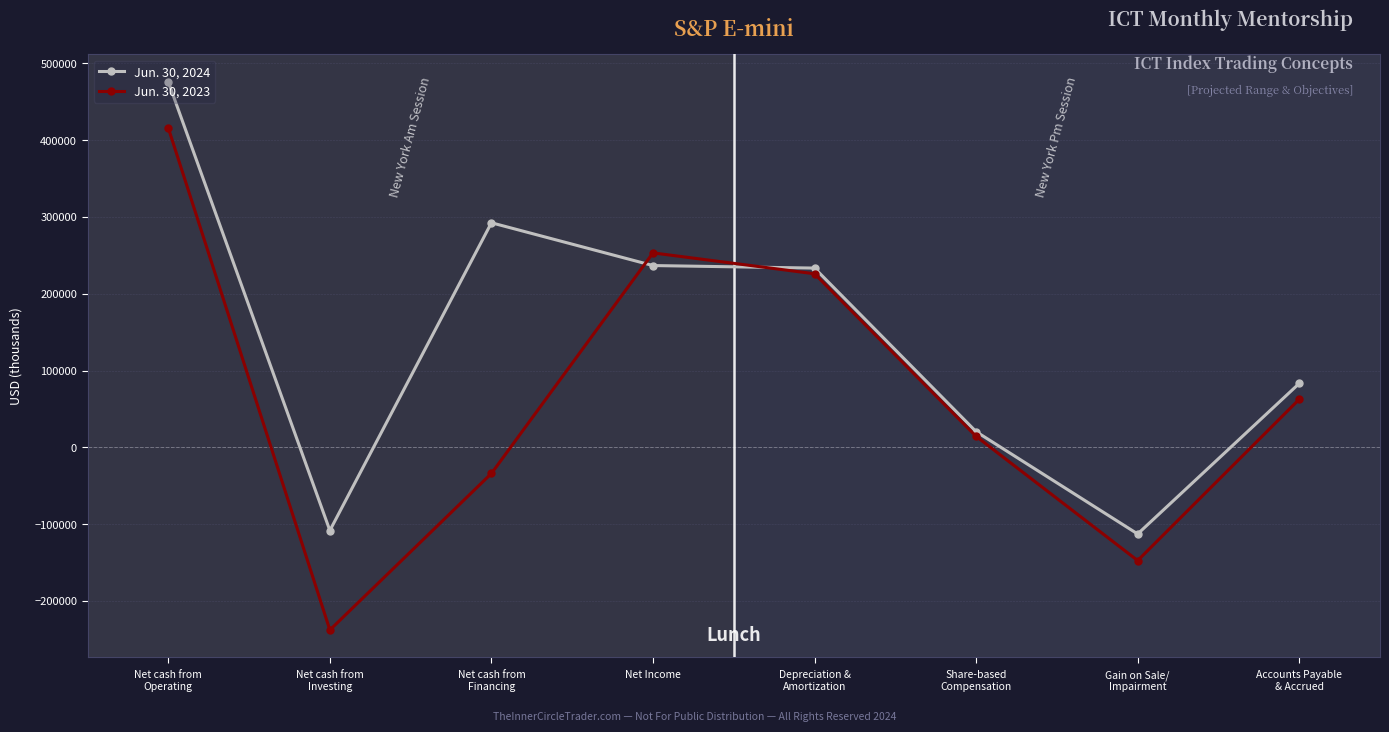

True or false: Jun. 30, 2023 has more than 0 points higher than both neighbors.

True